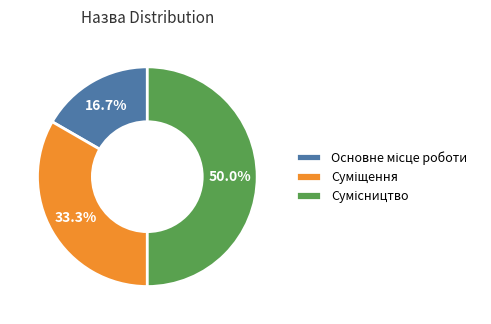

Does Сумісництво account for over 50% of the chart?

No